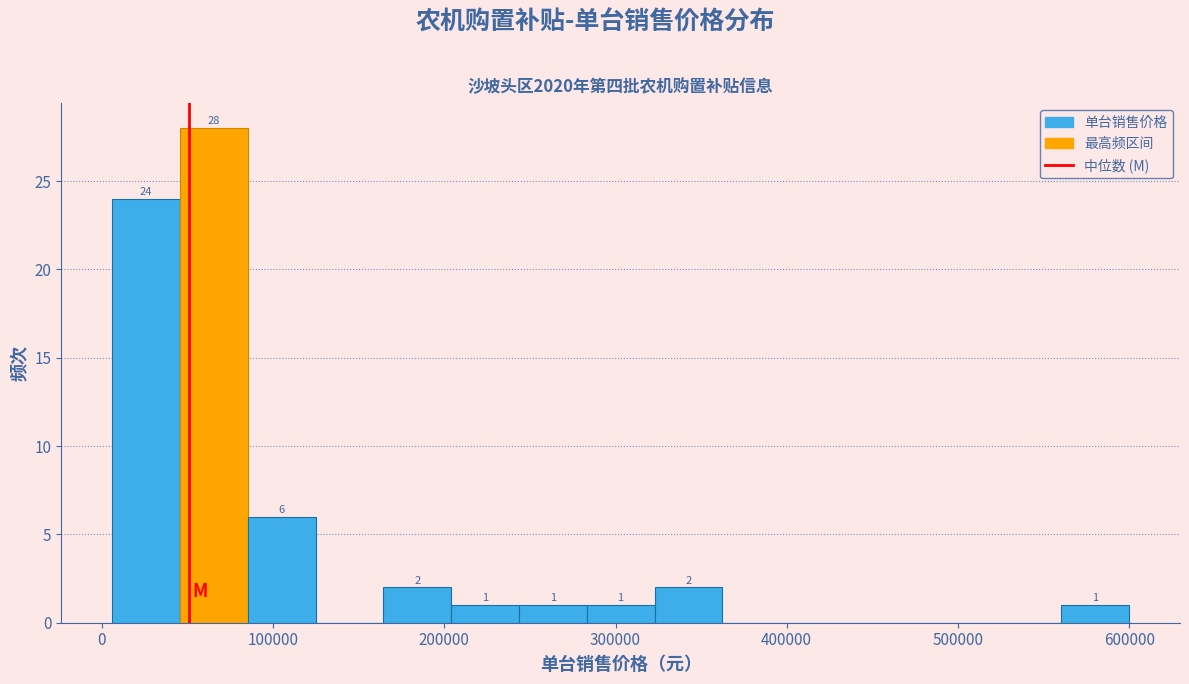

Read against the x-axis, roughly where is the centre of the tallest bar?

70000